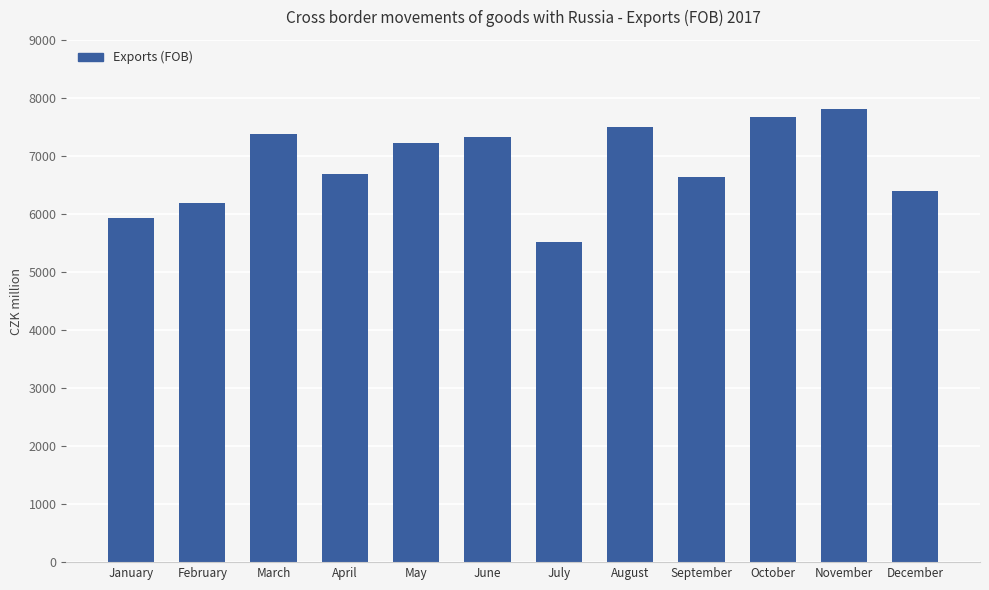

How many bars are there in total?

12